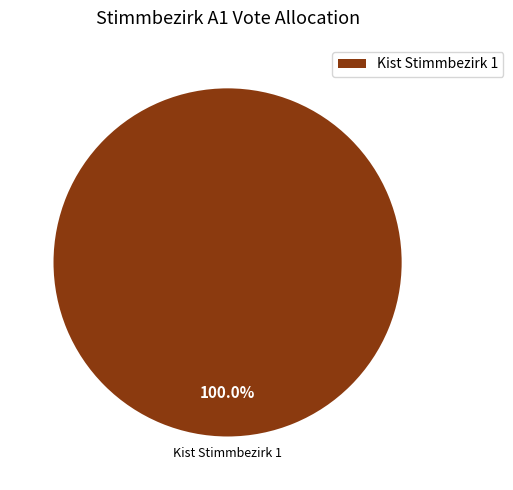

Is there a majority slice in this chart?

Yes